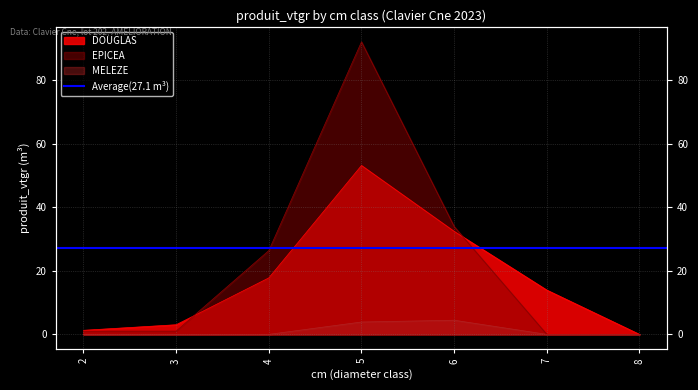

True or false: EPICEA has more than 2 points higher than both neighbors.

False